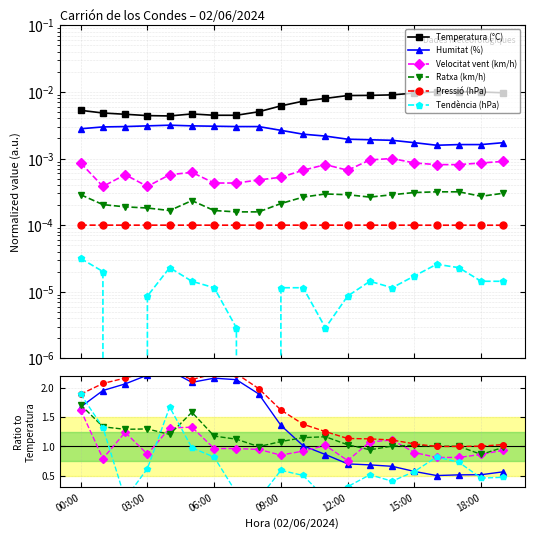

The value of Ratxa (km/h) at 12:00 is 0.8. True or false?

False